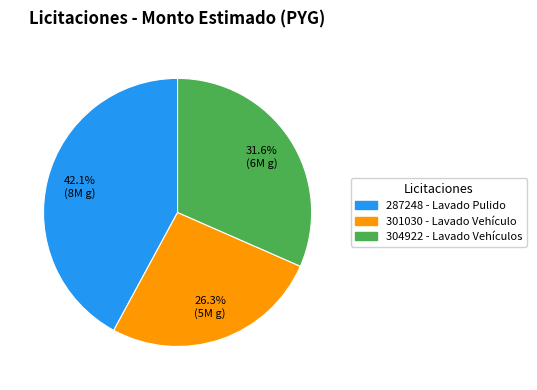

Rank the categories by value from highest to lowest.

287248 - Lavado Pulido, 304922 - Lavado Vehículos, 301030 - Lavado Vehículo